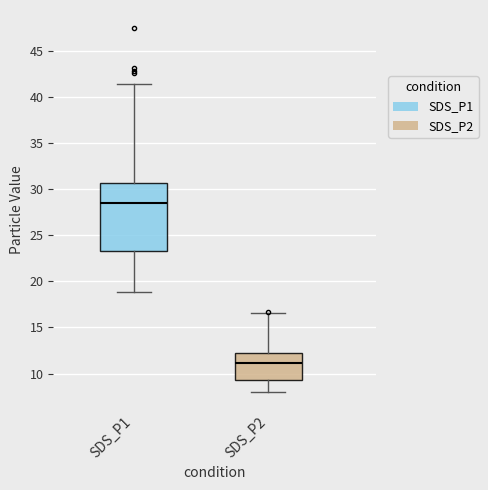

Which box is the tallest, from its lower edge to its upper edge?

SDS_P1